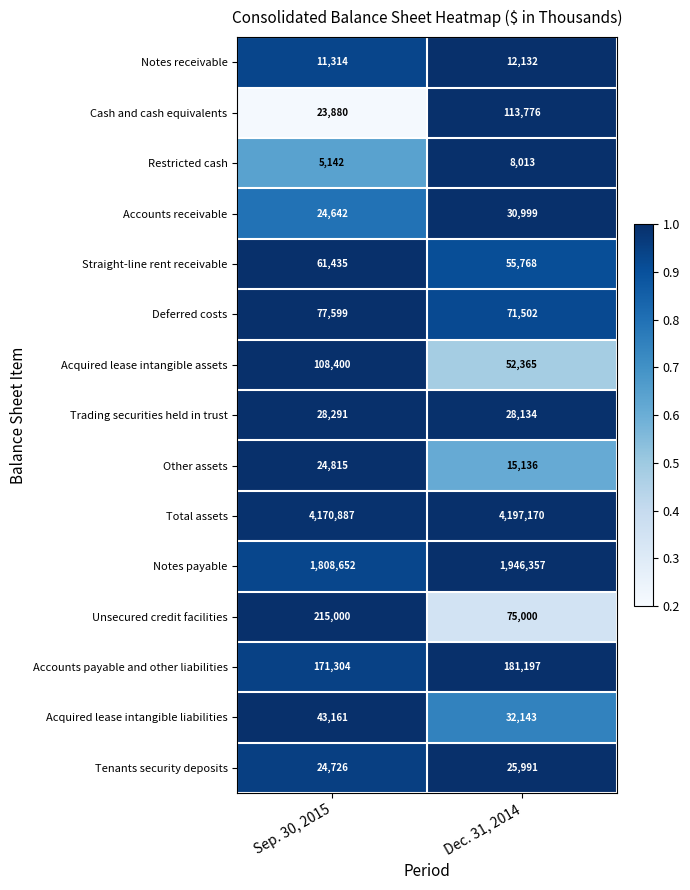

What is the lowest value of the Cash and cash equivalents series?

23880